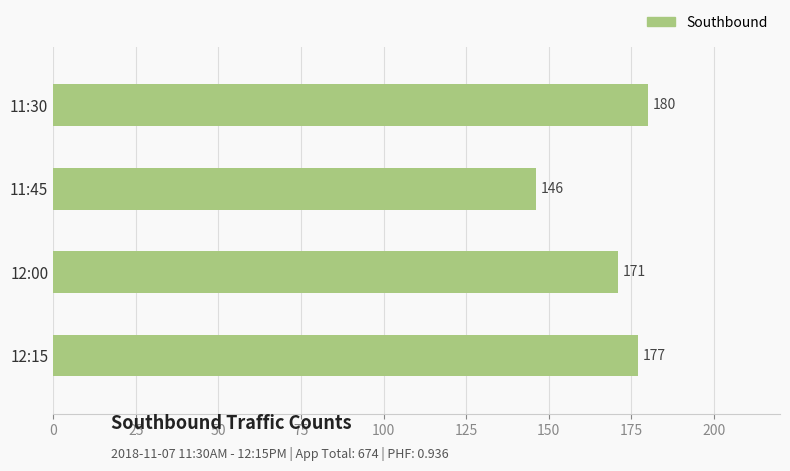

List the labels in order of value, largest first.

11:30, 12:15, 12:00, 11:45